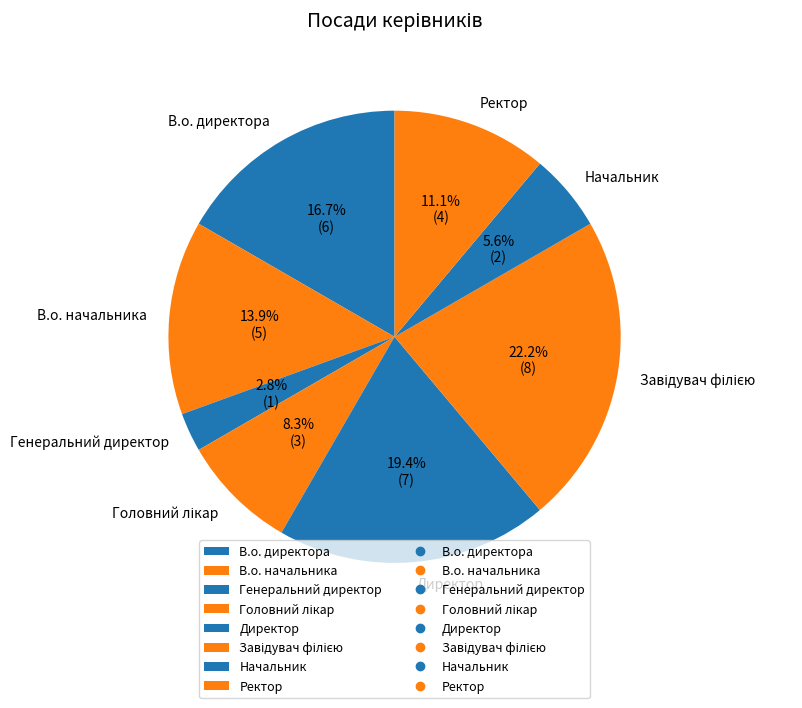

Is there a majority slice in this chart?

No